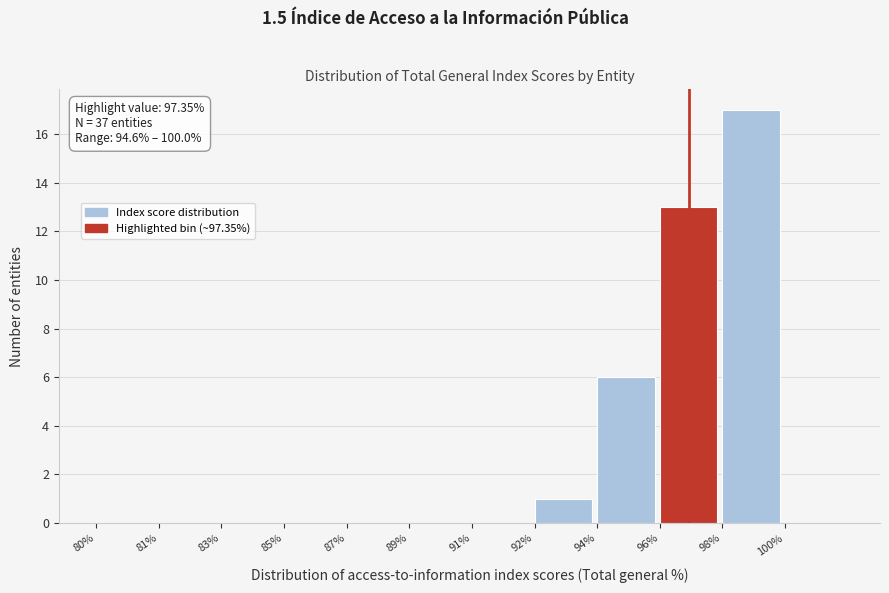

Reading right to left, extract all data points from this chart.

100%=0	98%=17	96%=13	94%=6	92%=1	91%=0	89%=0	87%=0	85%=0	83%=0	81%=0	80%=0